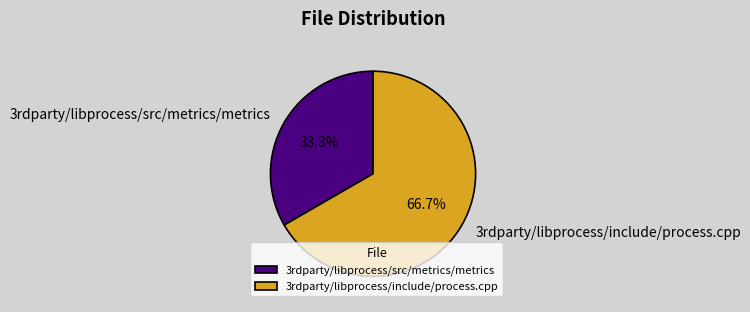

Which slice is the smallest?

3rdparty/libprocess/src/metrics/metrics